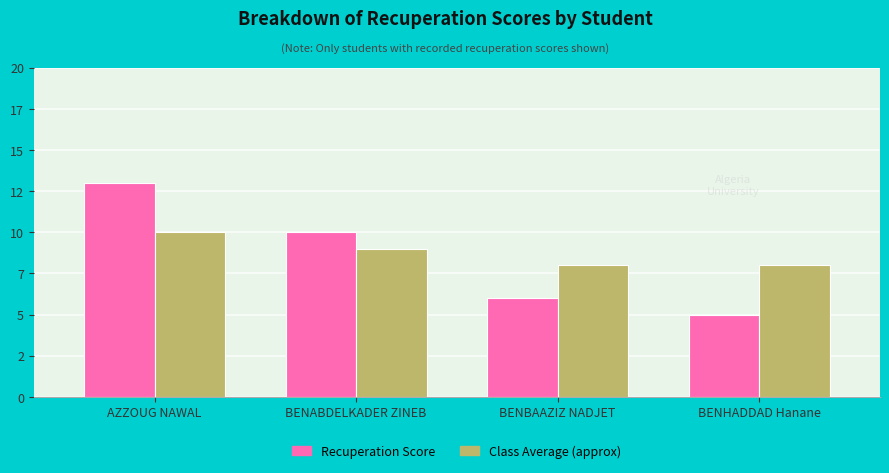

What value does the Recuperation Score series have at AZZOUG NAWAL?

13